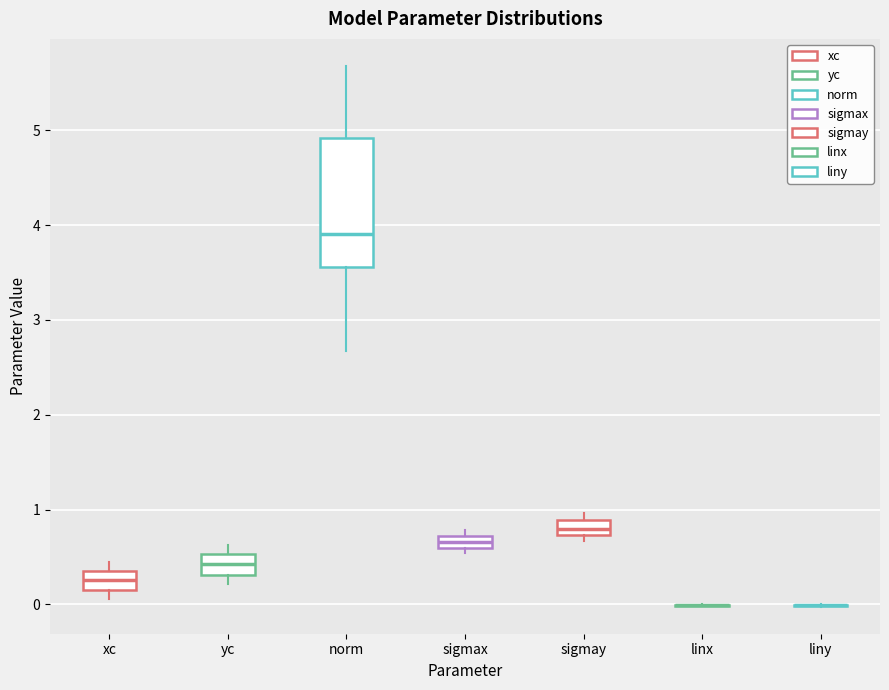

Comparing the boxes themselves (not the whiskers), which one is the tallest?

norm